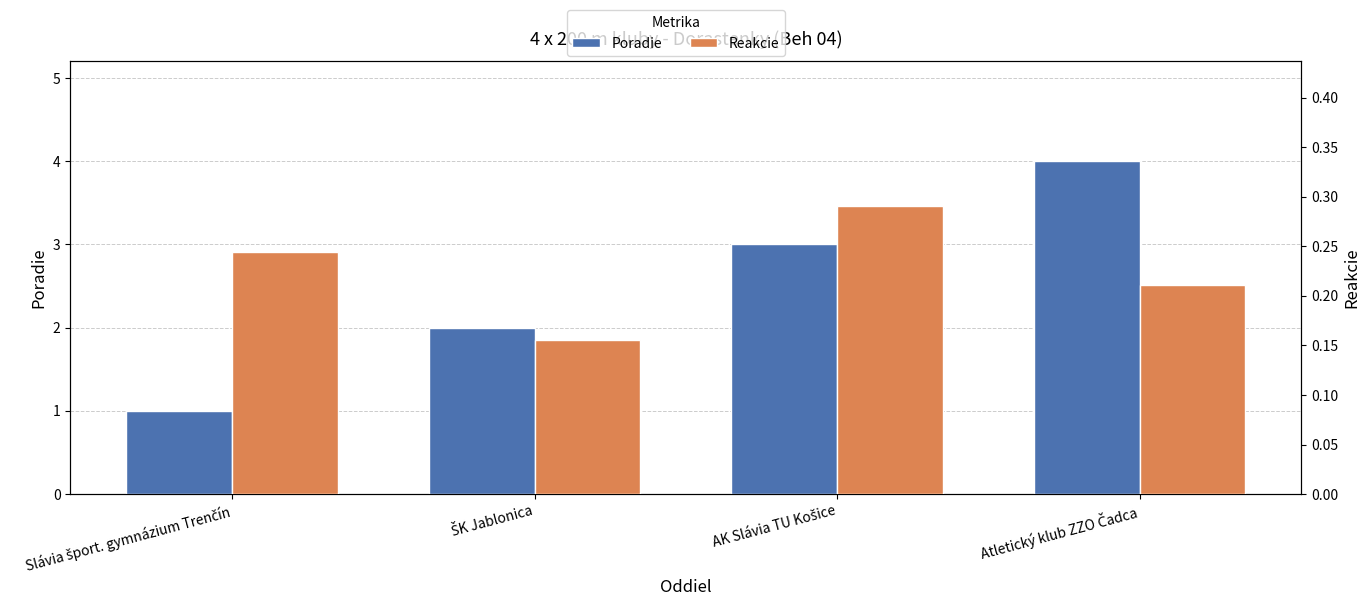

Which series has the largest total across all categories?

Poradie